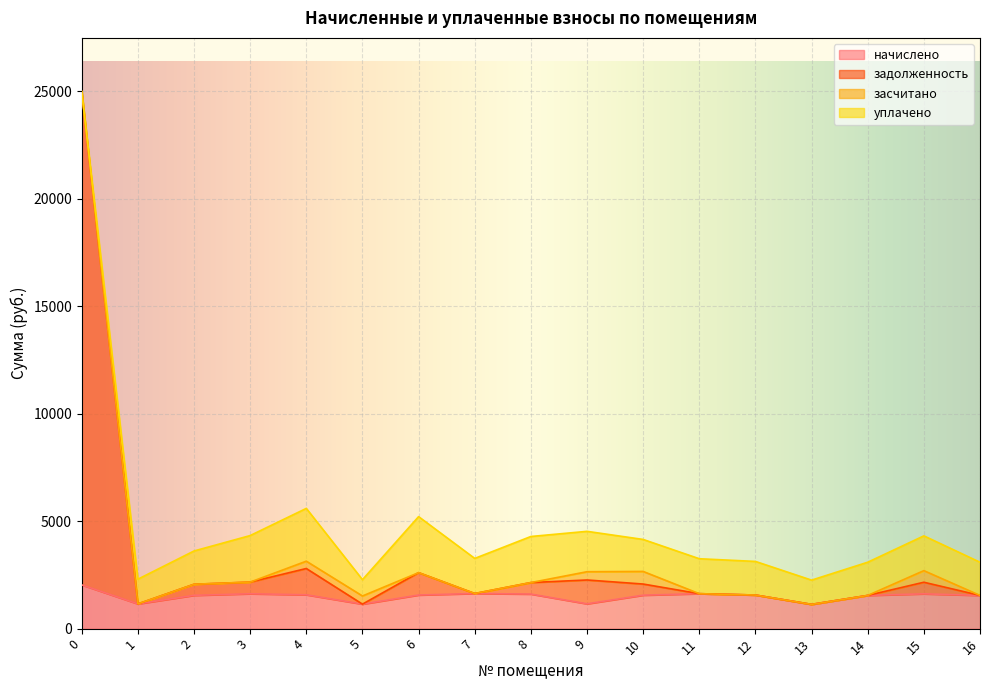

True or false: задолженность has a value of 1107.0 at 6.

False